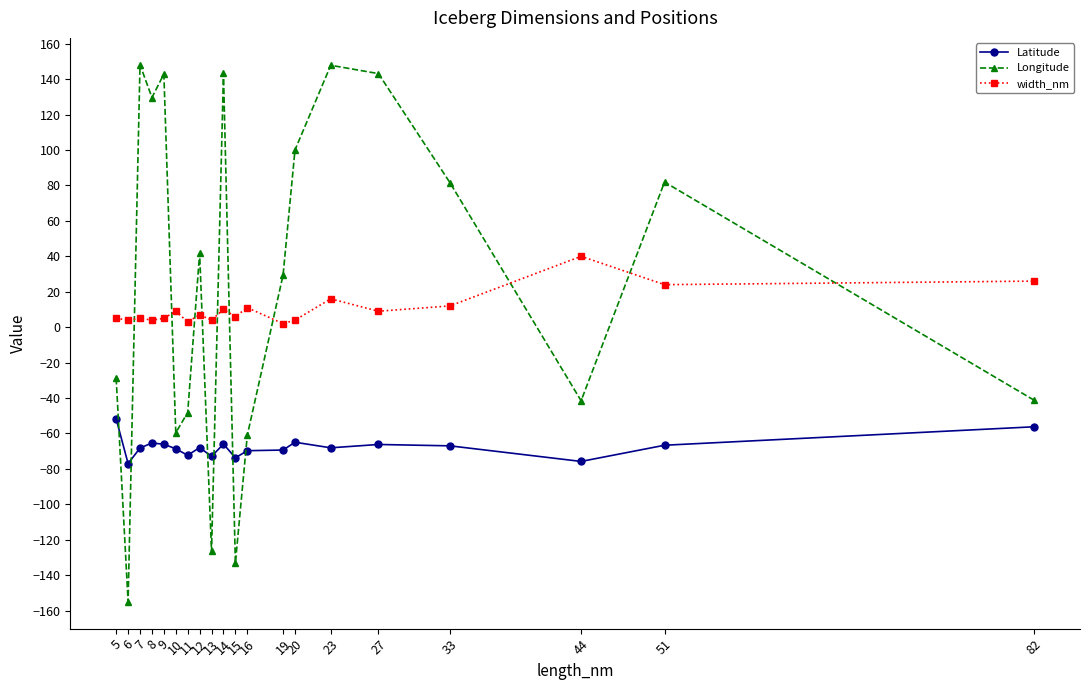

At which category does the chart reach its minimum across all series?

6